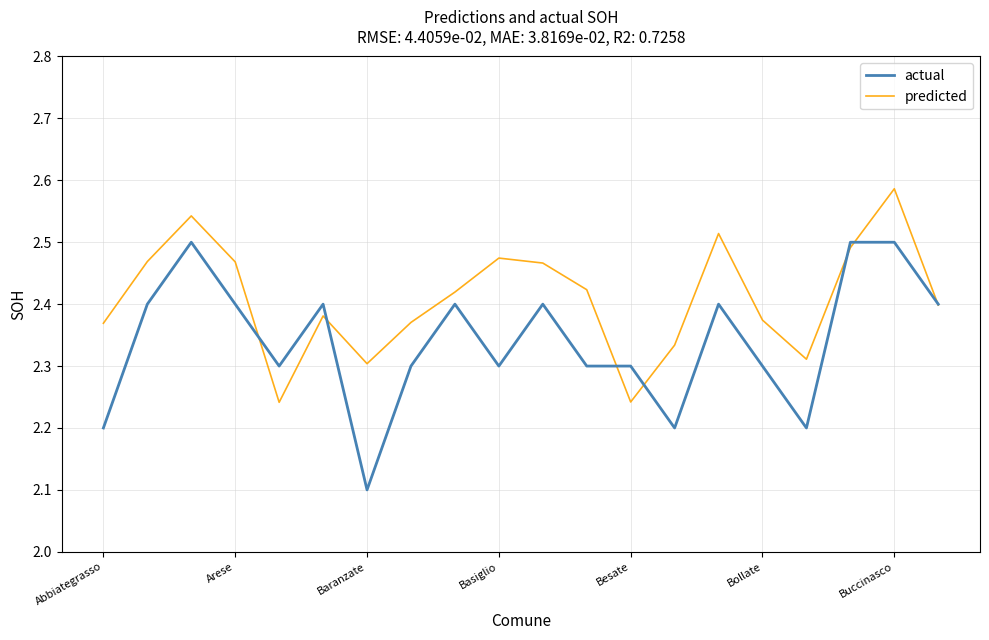

What is the difference between the maximum and minimum values in the predicted series?

0.3